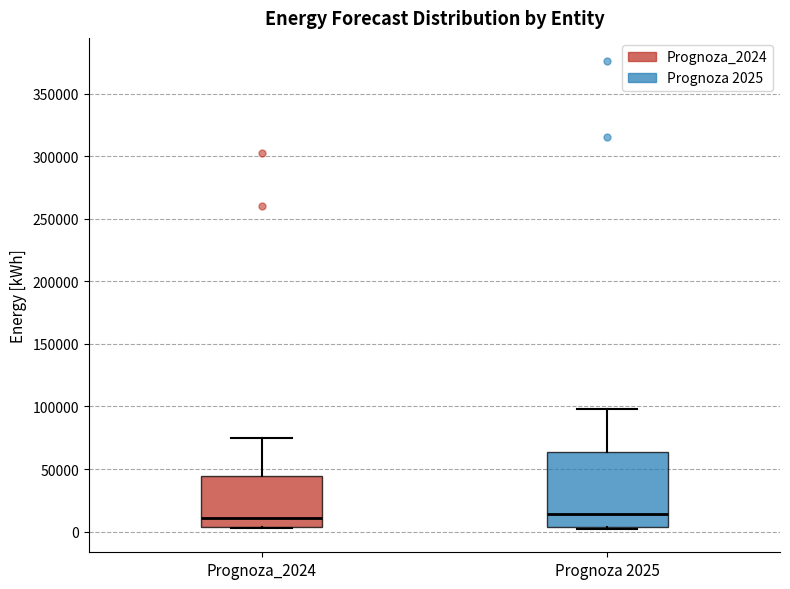

Reading left to right, transcribe this box plot: for each box, give where its median line is, the range the box spans, and where its two whiskers end, as read against the y-axis. The values are not printed on the chart, so give them approximately, as read against the axis.

Prognoza_2024: median 10000, box 5000 to 45000, whiskers 5000 to 75000
Prognoza 2025: median 15000, box 5000 to 65000, whiskers 0 to 100000